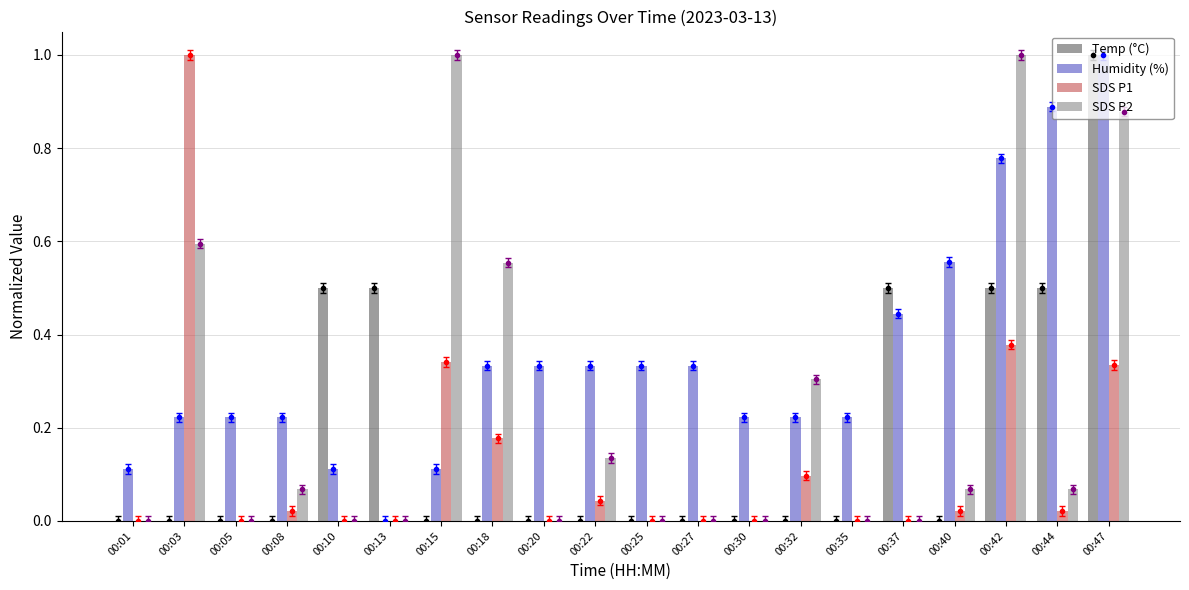

Reading left to right, transcribe all the data shown in this chart.

Temp (°C): 0.0	0.0	0.0	0.0	0.5	0.5	0.0	0.0	0.0	0.0	0.0	0.0	0.0	0.0	0.0	0.5	0.0	0.5	0.5	1.0
Humidity (%): 0.1	0.2	0.2	0.2	0.1	0.0	0.1	0.3	0.3	0.3	0.3	0.3	0.2	0.2	0.2	0.4	0.6	0.8	0.9	1.0
SDS P1: 0.0	1.0	0.0	0.0	0.0	0.0	0.3	0.2	0.0	0.0	0.0	0.0	0.0	0.1	0.0	0.0	0.0	0.4	0.0	0.3
SDS P2: 0.0	0.6	0.0	0.1	0.0	0.0	1.0	0.6	0.0	0.1	0.0	0.0	0.0	0.3	0.0	0.0	0.1	1.0	0.1	0.9